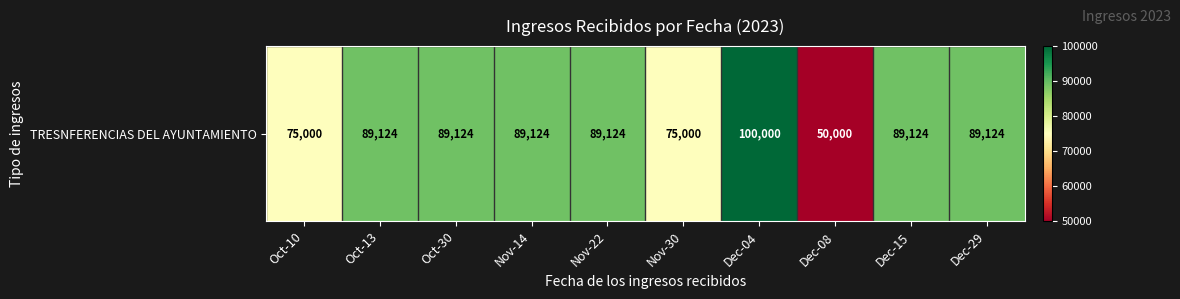

What is the sum of all values?

834744